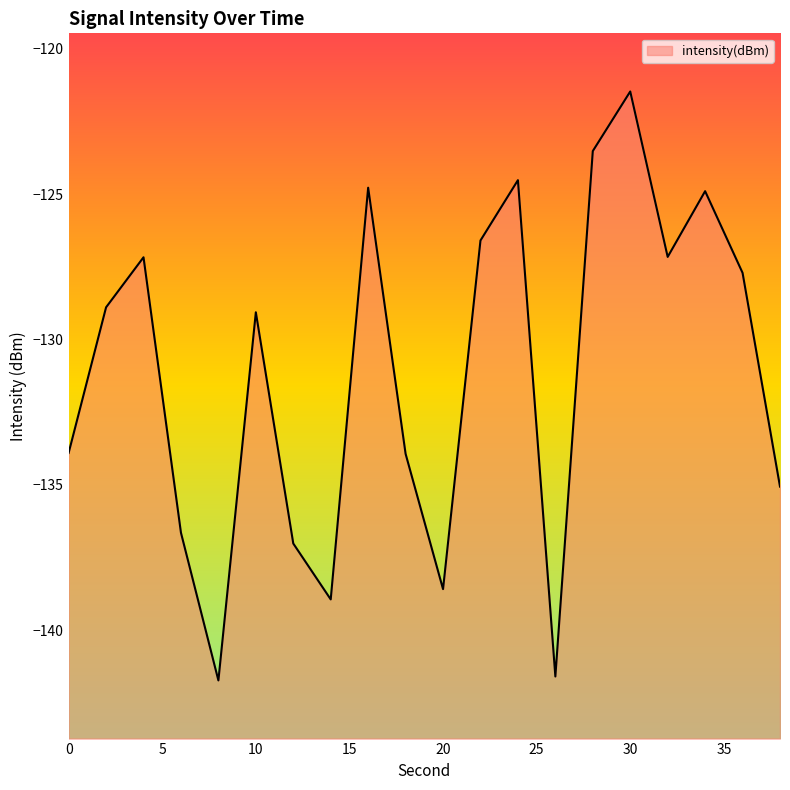

Rank the categories by value from highest to lowest.

30, 28, 24, 16, 34, 22, 32, 4, 36, 2, 10, 0, 18, 38, 6, 12, 20, 14, 26, 8